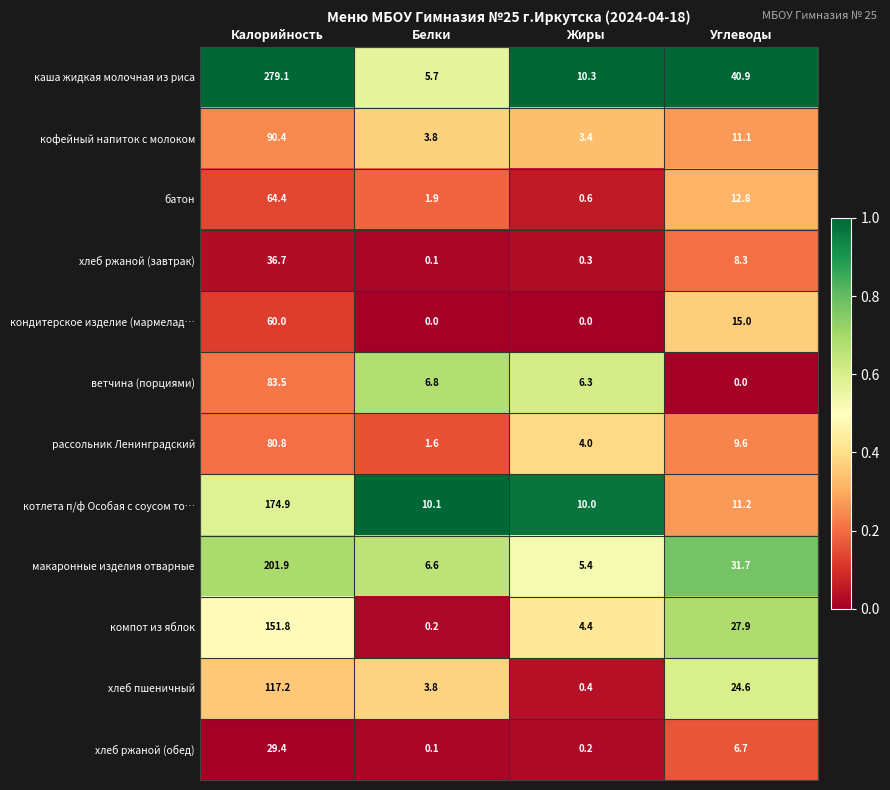

Rank the series by their maximum value, from lowest to highest.

хлеб ржаной (обед), хлеб ржаной (завтрак), кондитерское изделие (мармелад…, батон, рассольник Ленинградский, ветчина (порциями), кофейный напиток с молоком, хлеб пшеничный, компот из яблок, котлета п/ф Особая с соусом то…, макаронные изделия отварные, каша жидкая молочная из риса